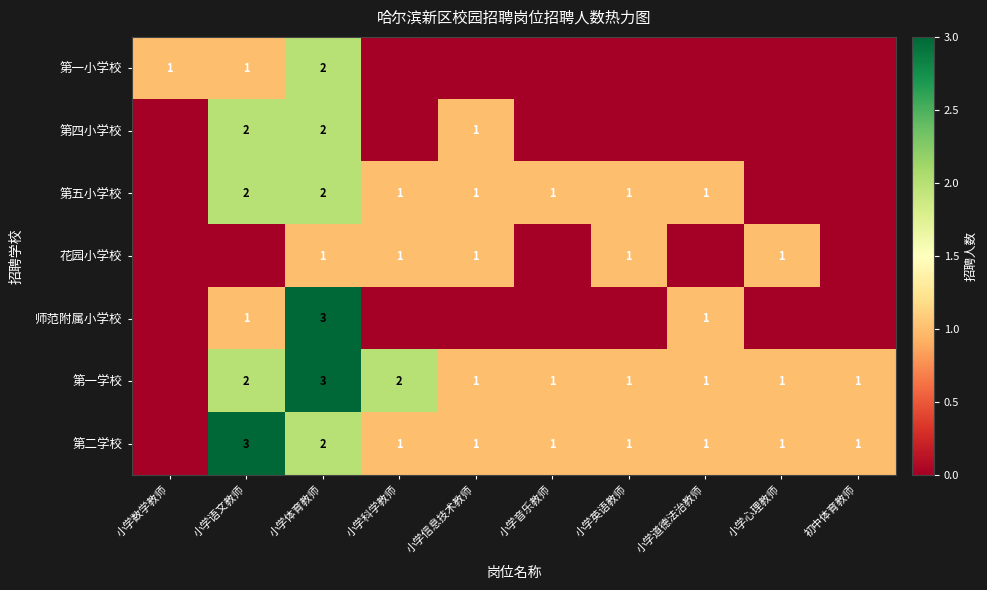

Which category has the highest value across all series?

小学体育教师